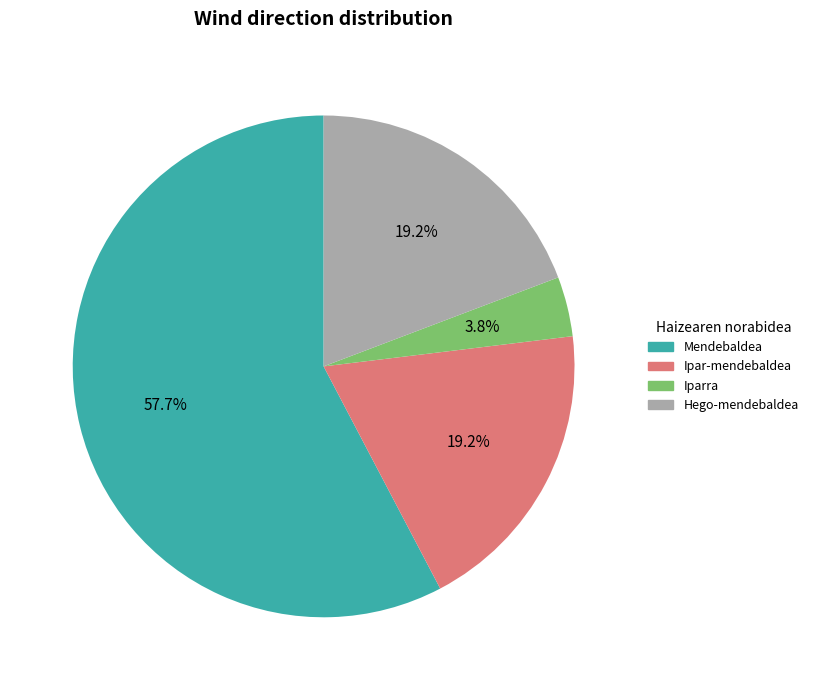

Does Hego-mendebaldea account for over 50% of the chart?

No